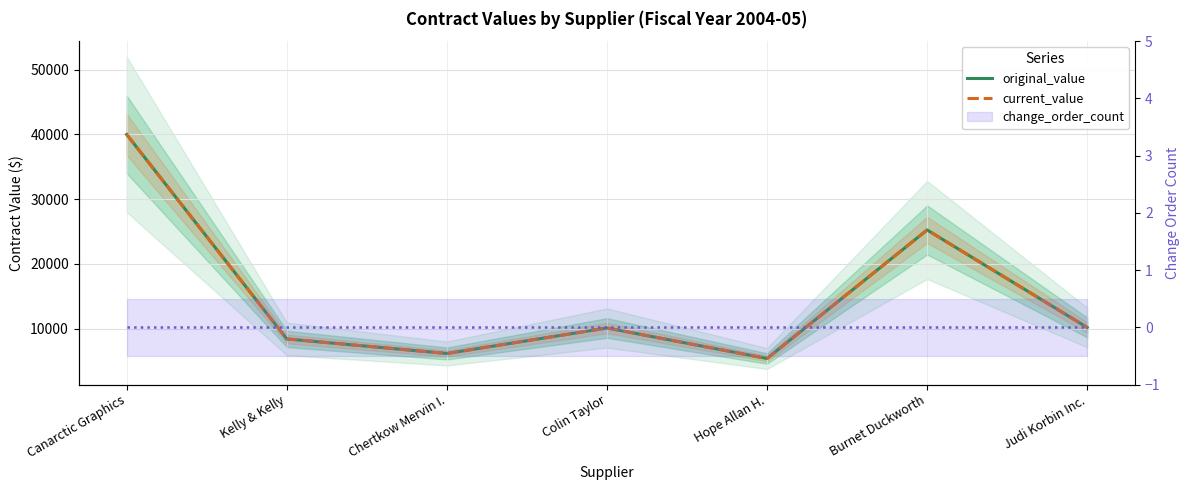

True or false: change_order_count and current_value cross at least once.

False